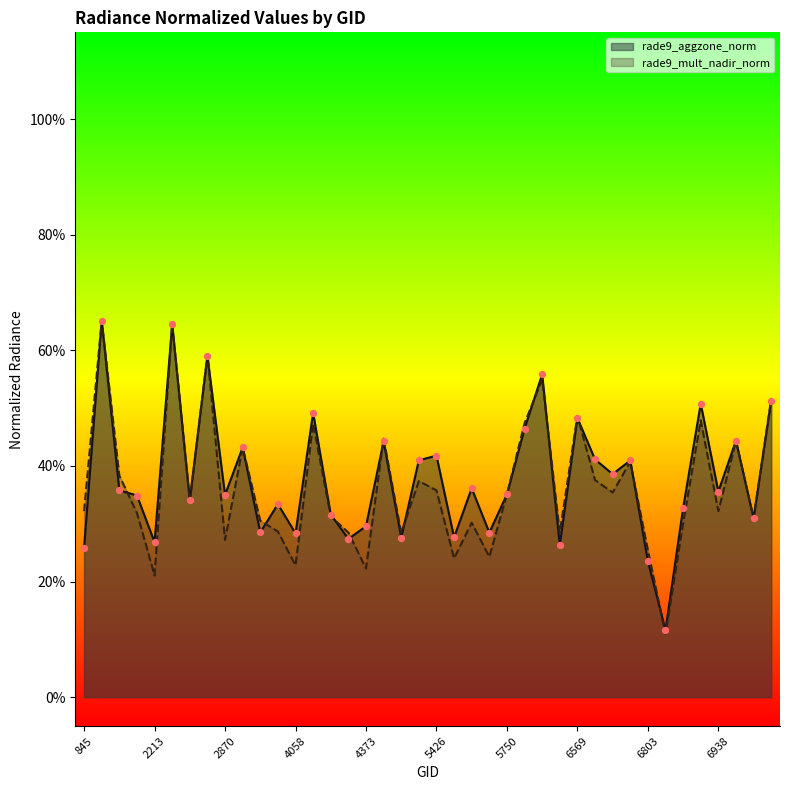

At which category is the sum across all series the highest?

1079